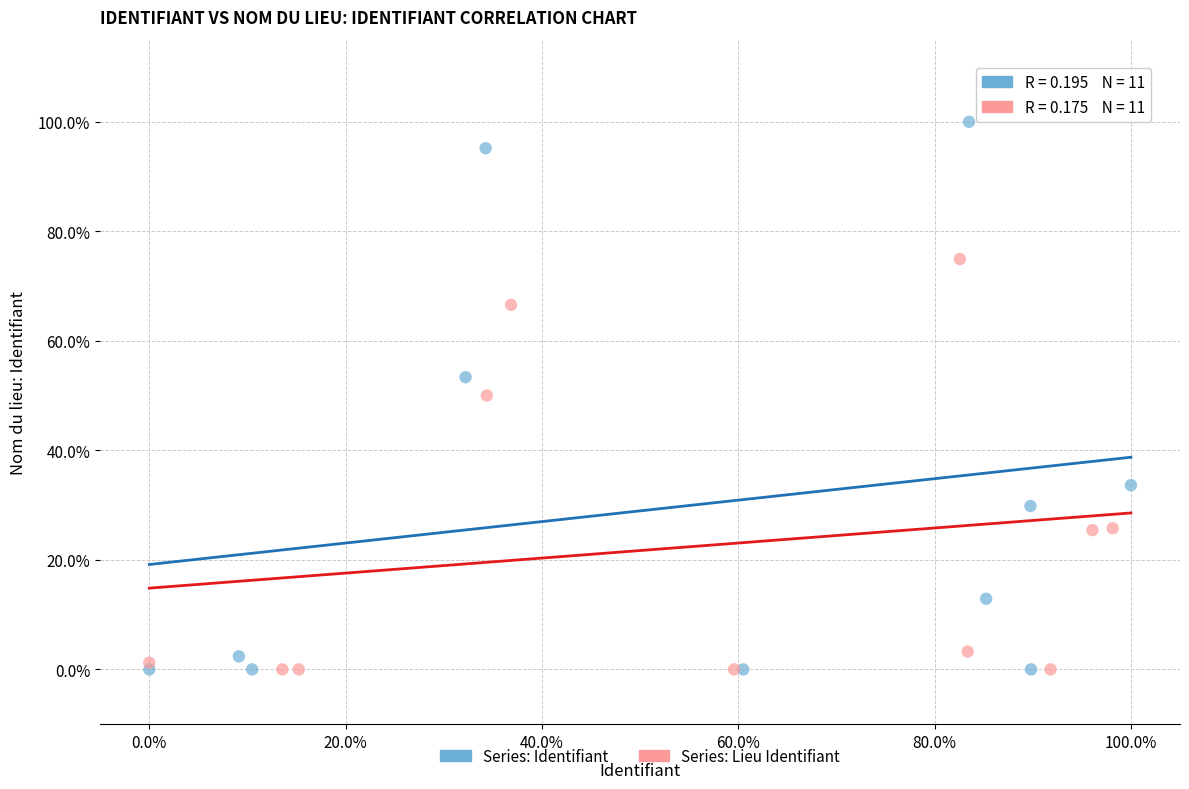

What are all the series names shown in the legend?

Series: Identifiant, Series: Lieu Identifiant